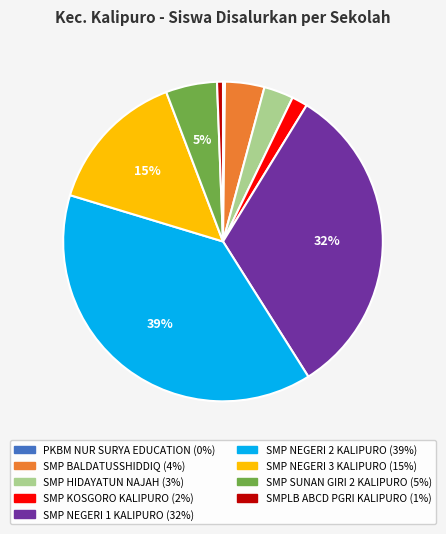

To the nearest percent, what percentage of the pie is SMP NEGERI 2 KALIPURO?

39%